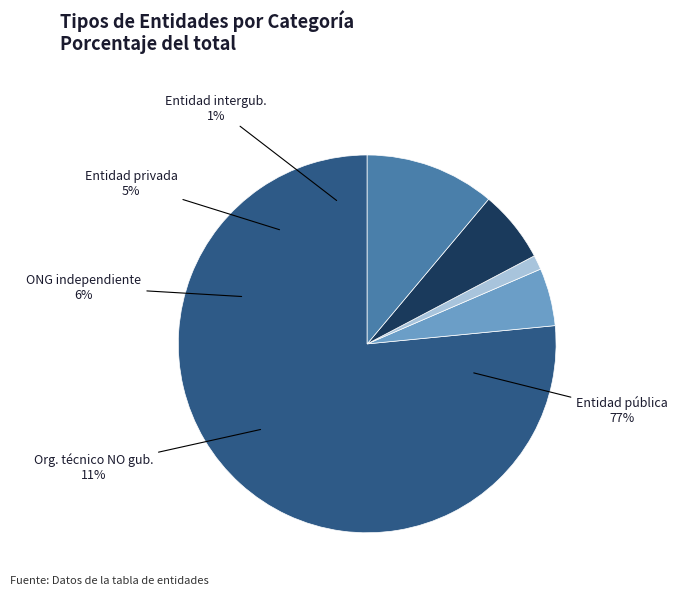

What is the ratio of the value at Entidad intergubernamental to the value at Organismo técnico NO gubernamental?

0.1